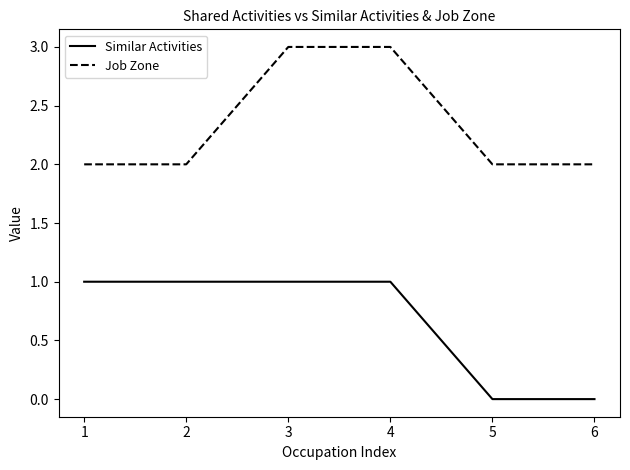

Between 2 and 6, which series saw the biggest shift?

Similar Activities